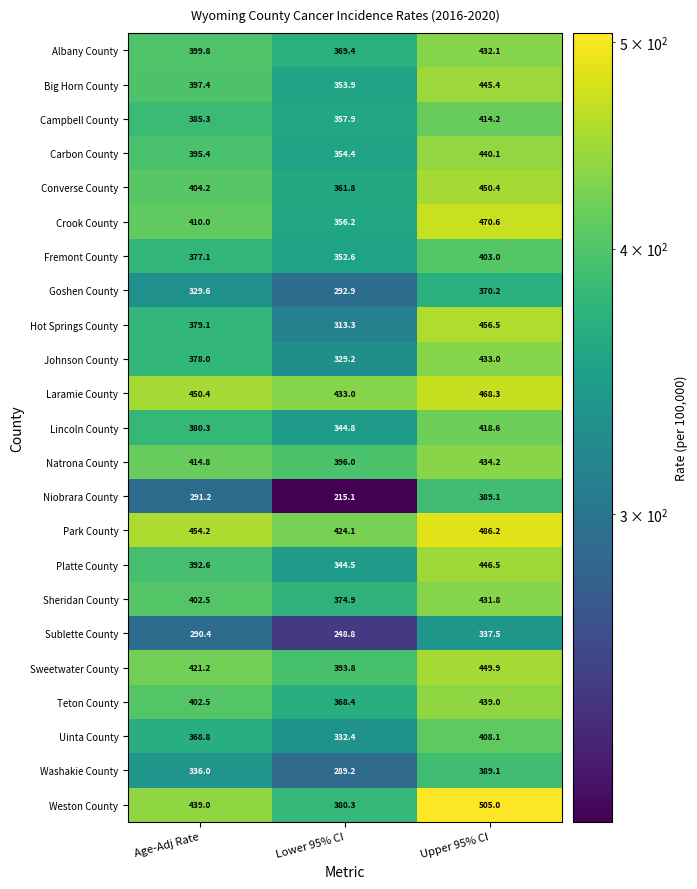

How many distinct data groups are displayed?

23